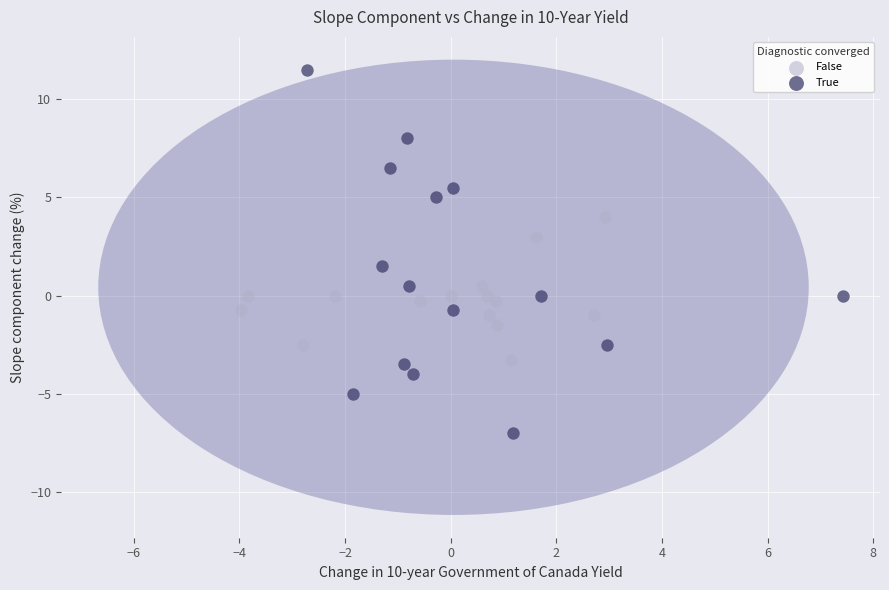

Which series reaches the maximum Y coordinate?

True